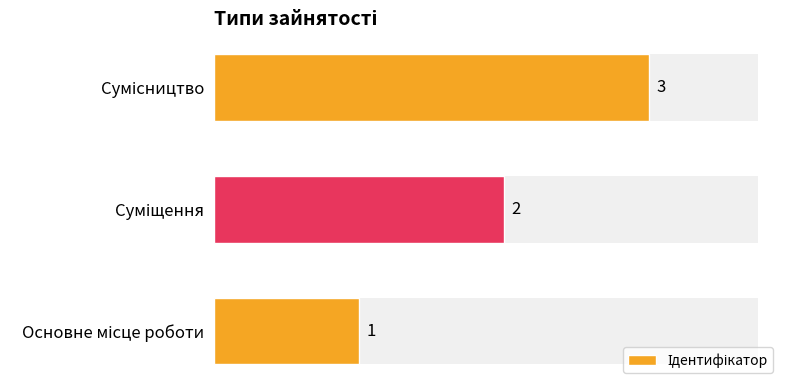

Reading right to left, extract all data points from this chart.

3	2	1